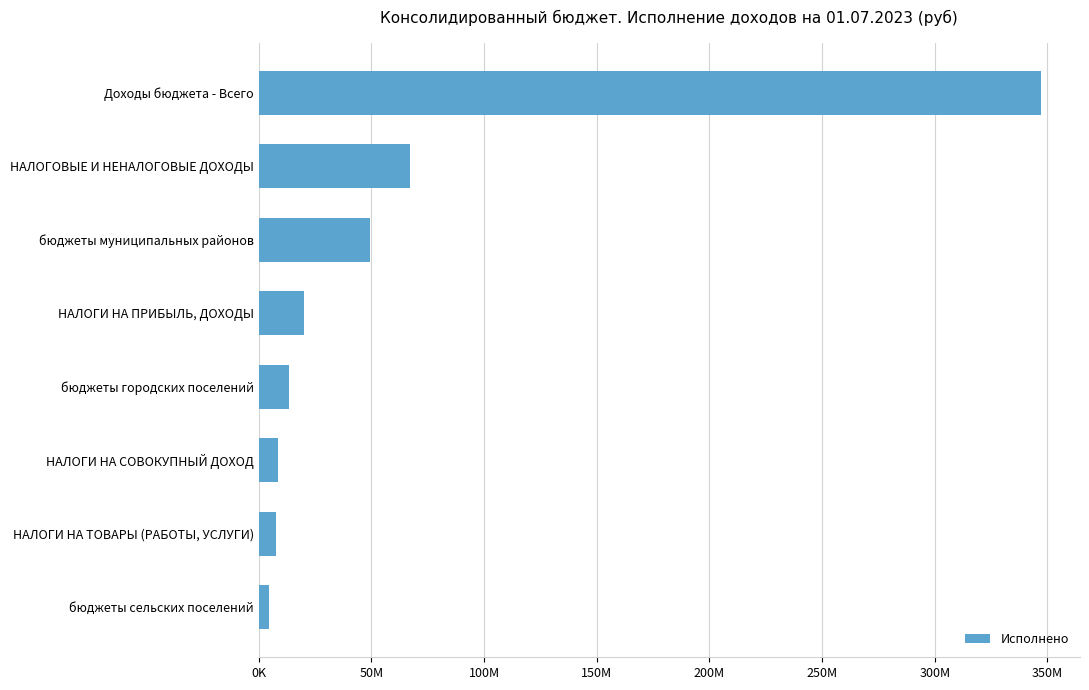

Rank the categories by value from highest to lowest.

Доходы бюджета - Всего, НАЛОГОВЫЕ И НЕНАЛОГОВЫЕ ДОХОДЫ, бюджеты муниципальных районов, НАЛОГИ НА ПРИБЫЛЬ, ДОХОДЫ, бюджеты городских поселений, НАЛОГИ НА СОВОКУПНЫЙ ДОХОД, НАЛОГИ НА ТОВАРЫ (РАБОТЫ, УСЛУГИ), бюджеты сельских поселений